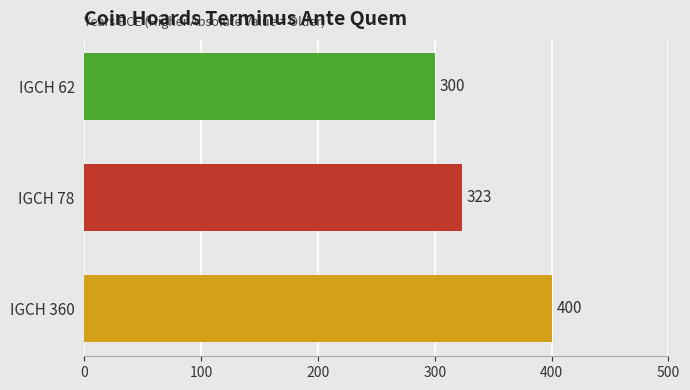

List the labels in order of value, smallest first.

IGCH 62, IGCH 78, IGCH 360